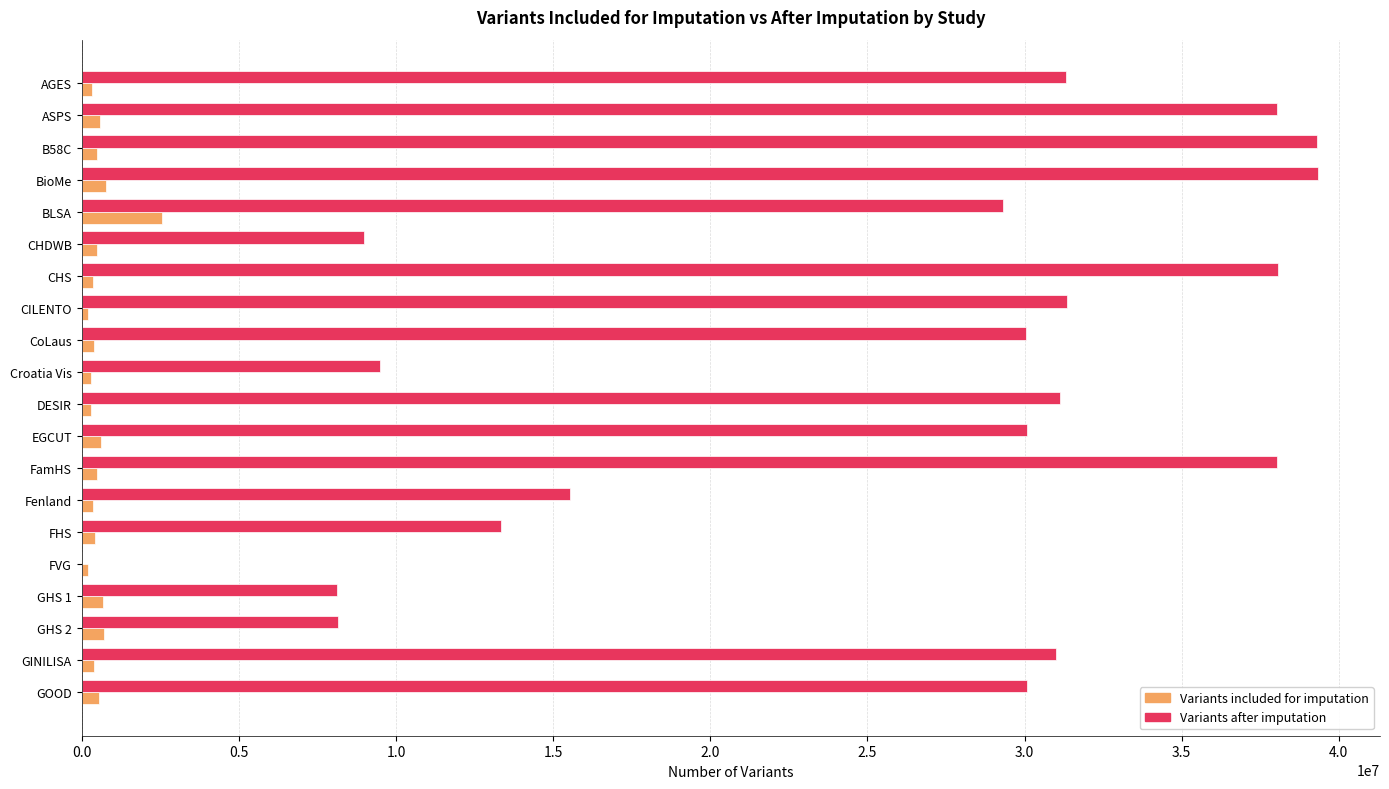

Is it true that Variants after imputation equals 0 at FVG?

True